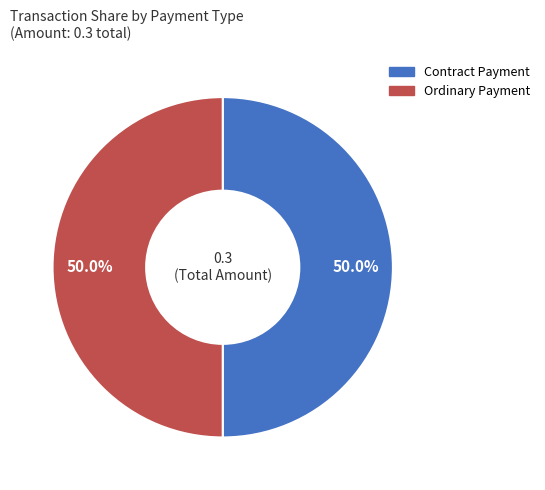

Do Contract Payment and Ordinary Payment together represent more than half of the pie?

Yes